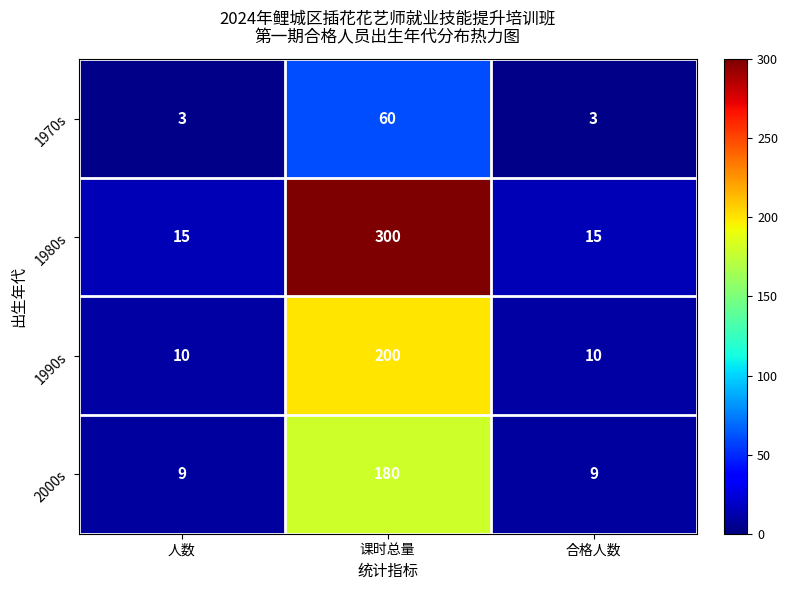

Which category has the highest value in the 1970s series?

课时总量